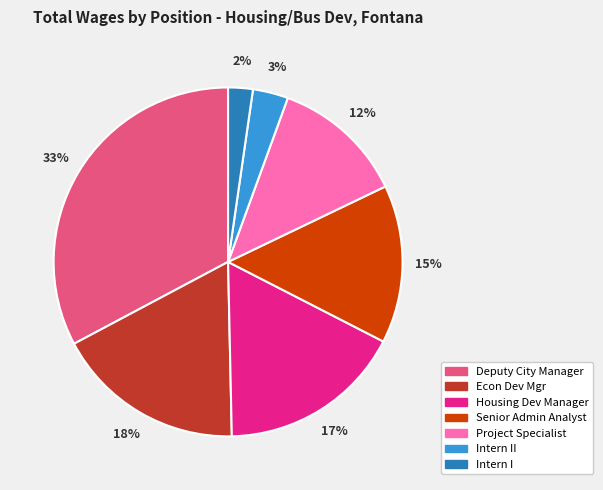

Does Project Specialist account for over 50% of the chart?

No